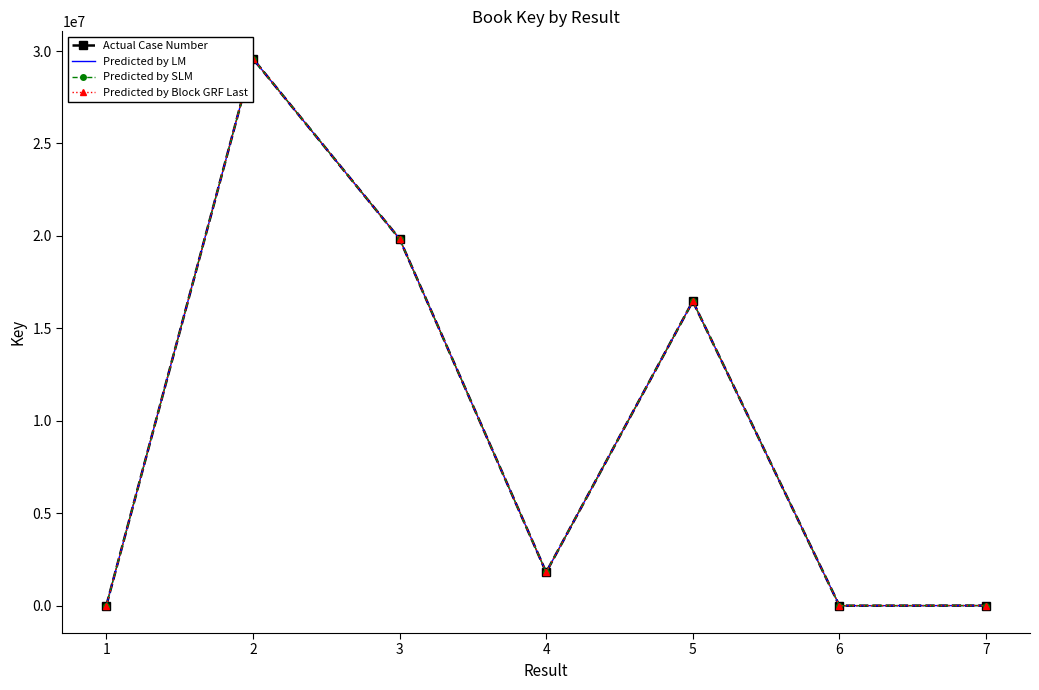

How many values in the Predicted by Block GRF Last series exceed 1806899?

3